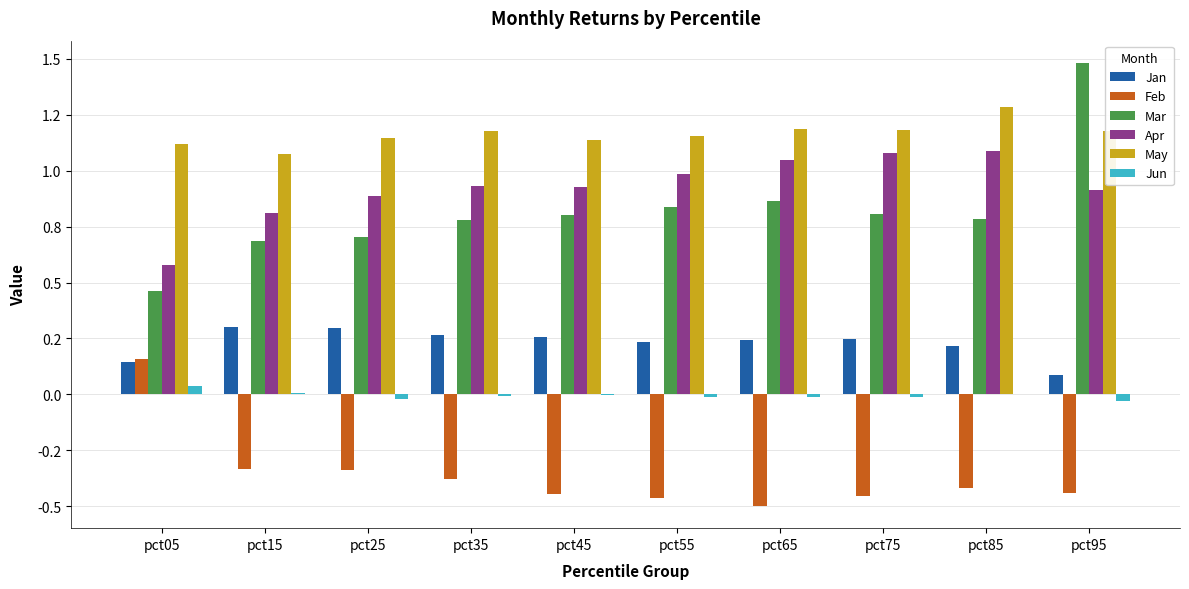

How many Feb values are between 0 and 1?

1